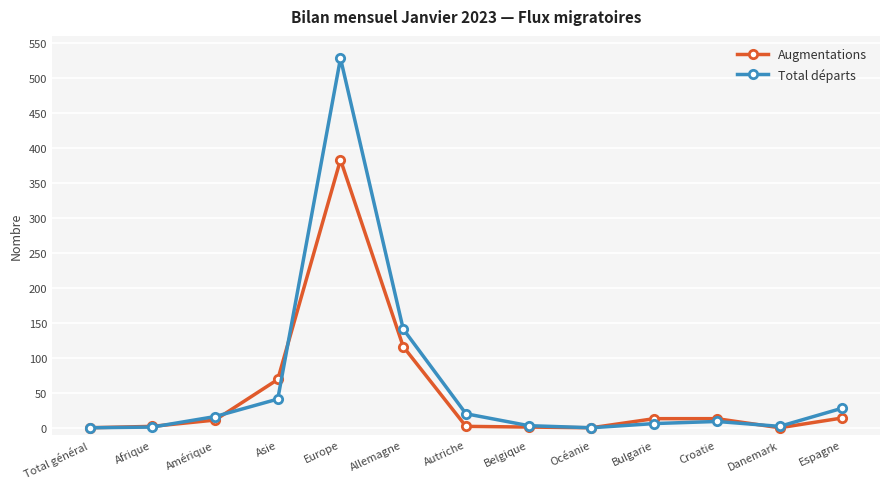

True or false: Augmentations has more than 0 interior local peaks.

True